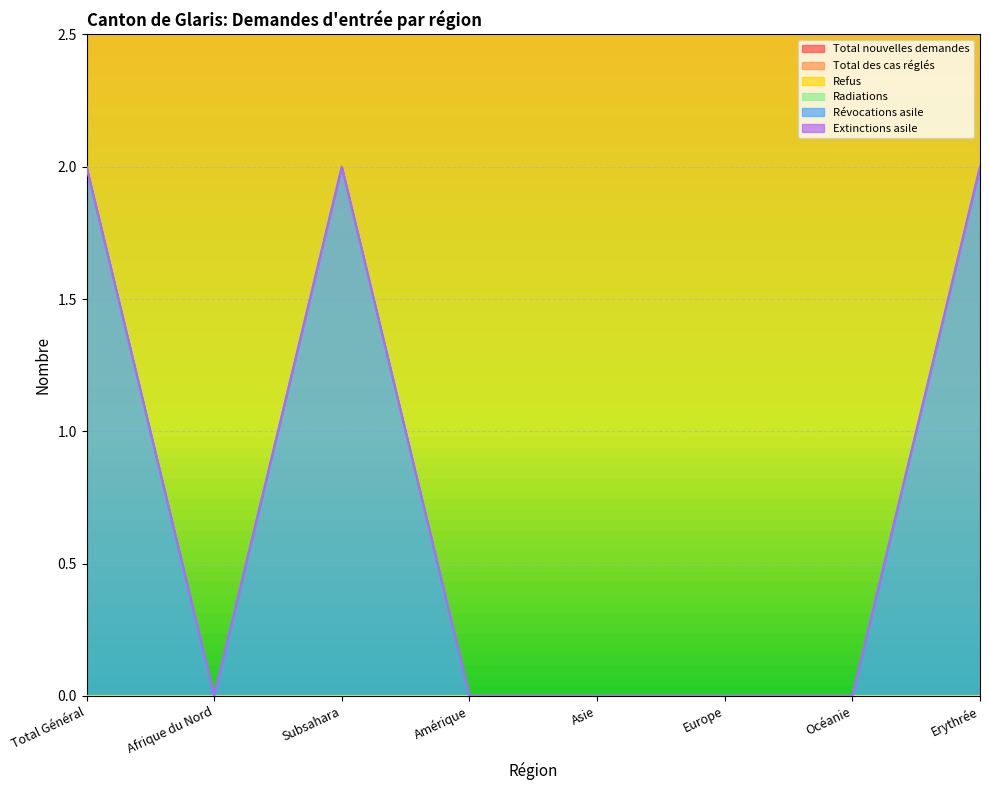

List the labels in order of Révocations asile value, largest first.

Total Général, Subsahara, Erythrée, Afrique du Nord, Amérique, Asie, Europe, Océanie